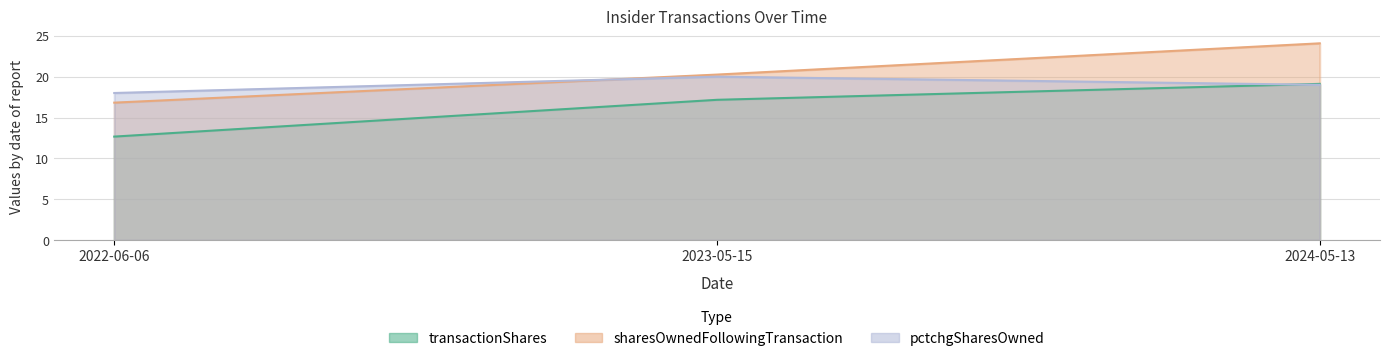

Which has a higher value, 2024-05-13 or 2022-06-06?

2024-05-13